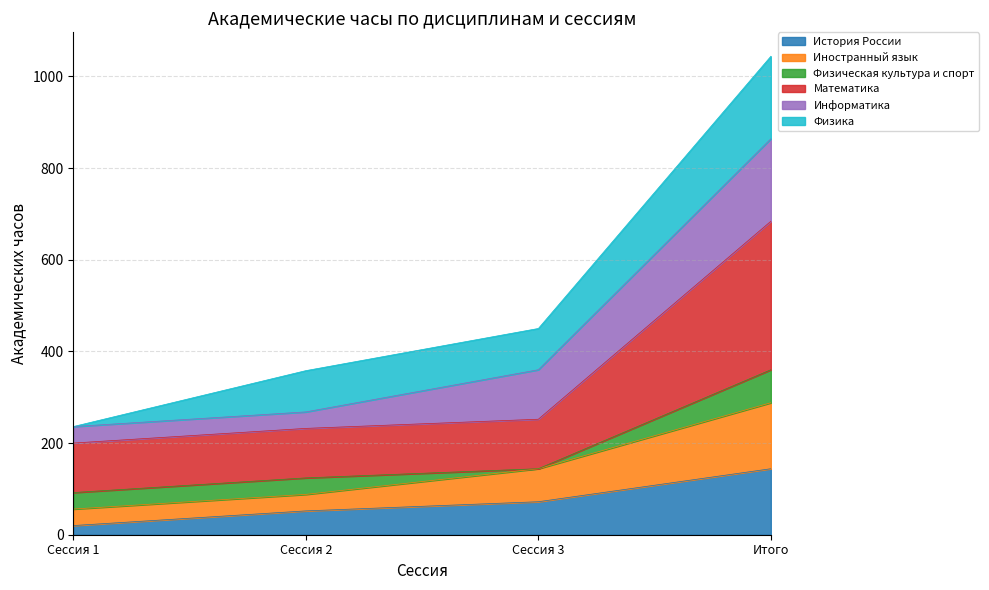

True or false: Иностранный язык has a value of 463 at Итого.

False